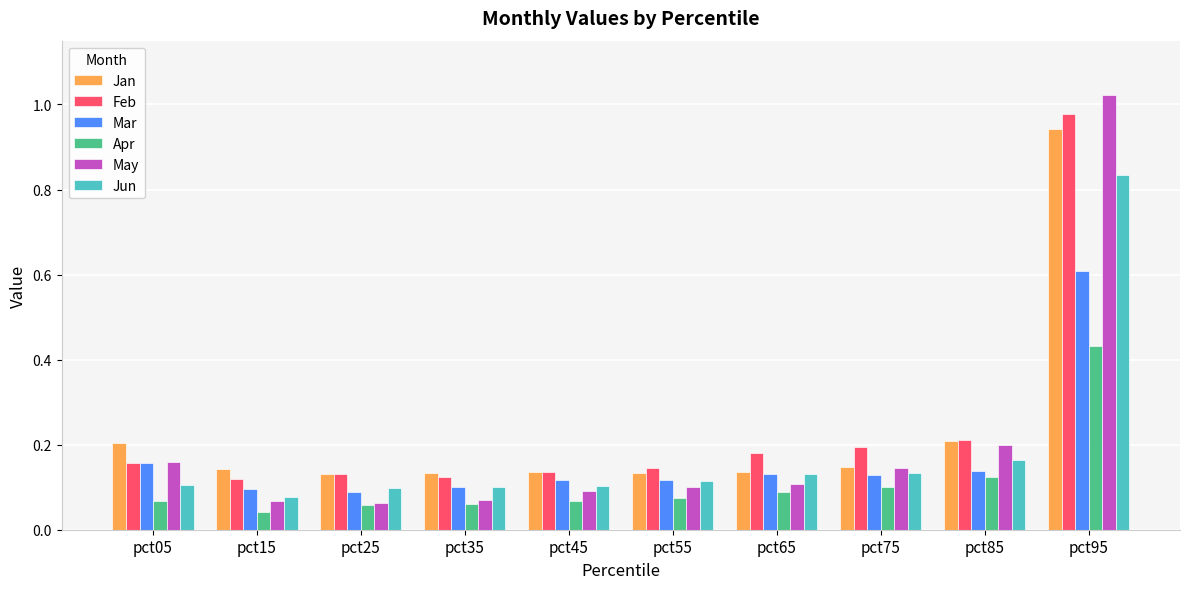

How many Jun values are between 0 and 1?

10